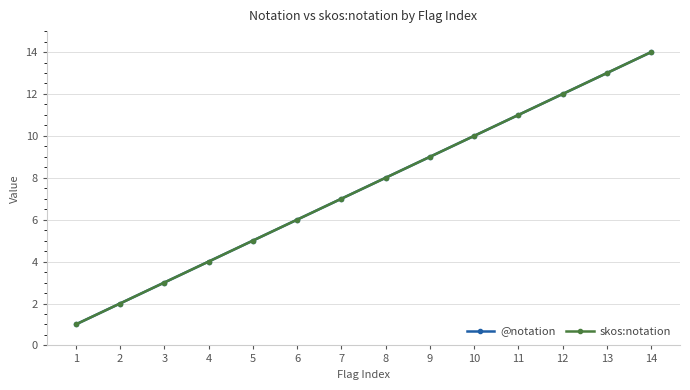

Reading right to left, list all the values displayed in this chart.

@notation: 14	13	12	11	10	9	8	7	6	5	4	3	2	1
skos:notation: 14	13	12	11	10	9	8	7	6	5	4	3	2	1